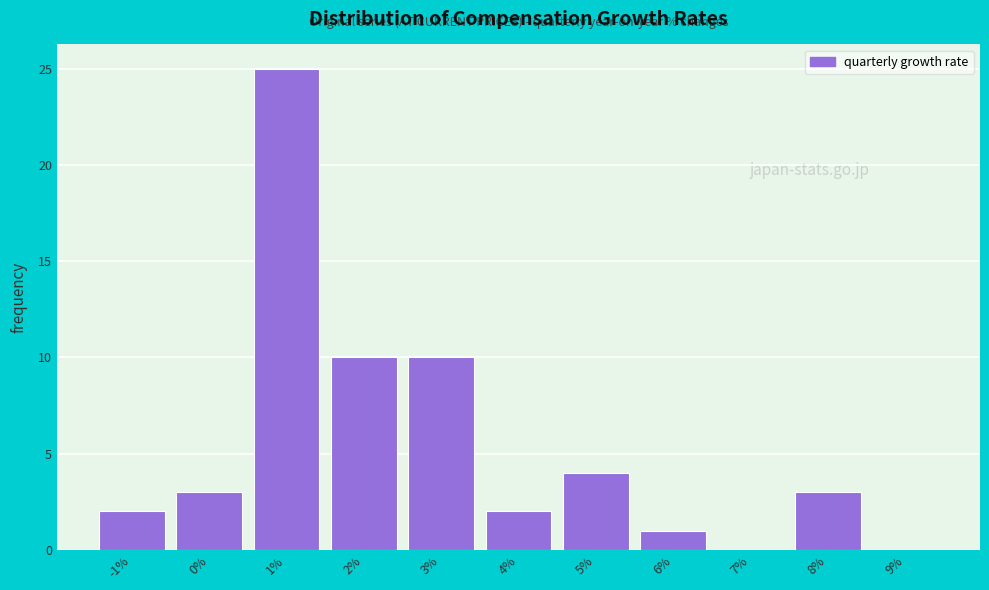

Reading left to right, list all the values displayed in this chart.

-1%=2	0%=3	1%=25	2%=10	3%=10	4%=2	5%=4	6%=1	7%=0	8%=3	9%=0